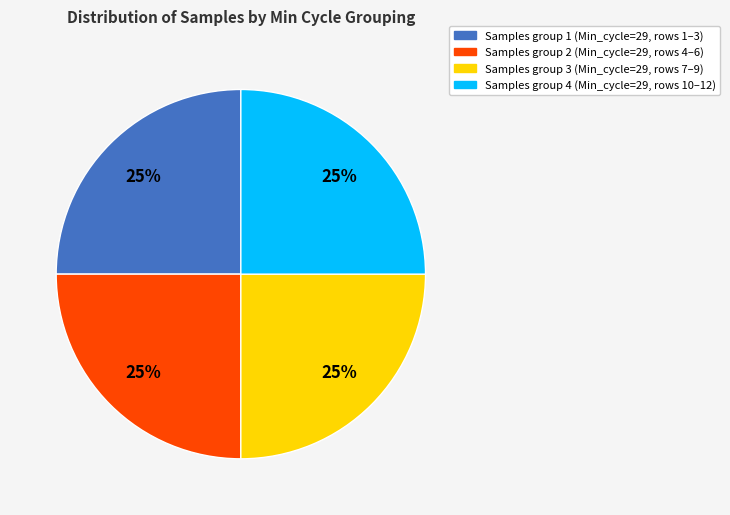

Approximately how many times larger is the value at Samples group 2 (Min_cycle=29, rows 4–6) compared to Samples group 3 (Min_cycle=29, rows 7–9)?

1.0